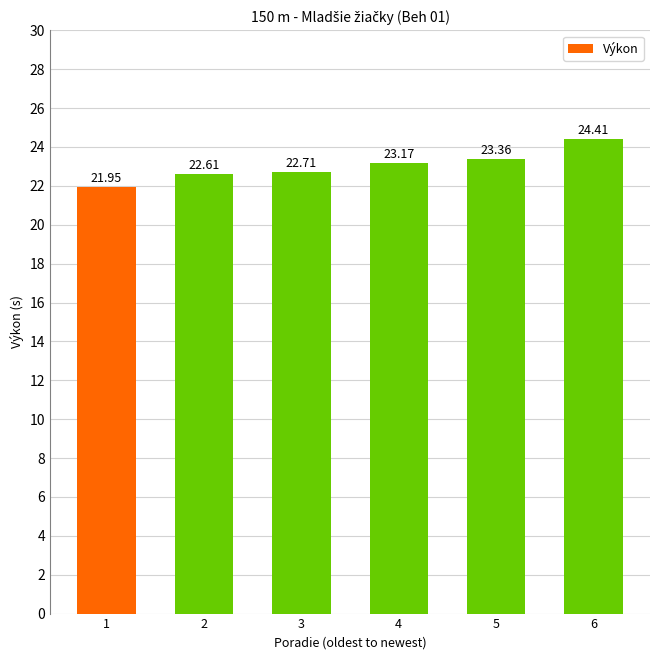

Rank the categories by value from lowest to highest.

1, 2, 3, 4, 5, 6